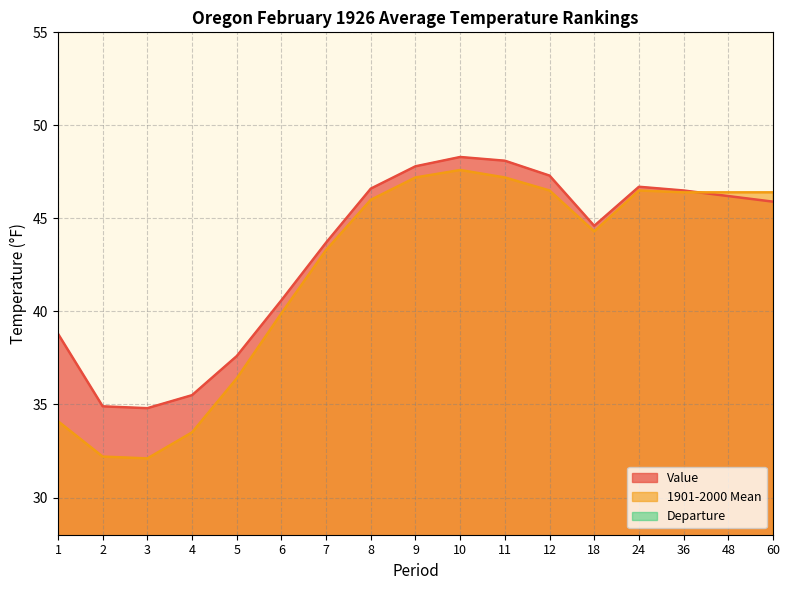

How many data points in Departure are less than 0?

2